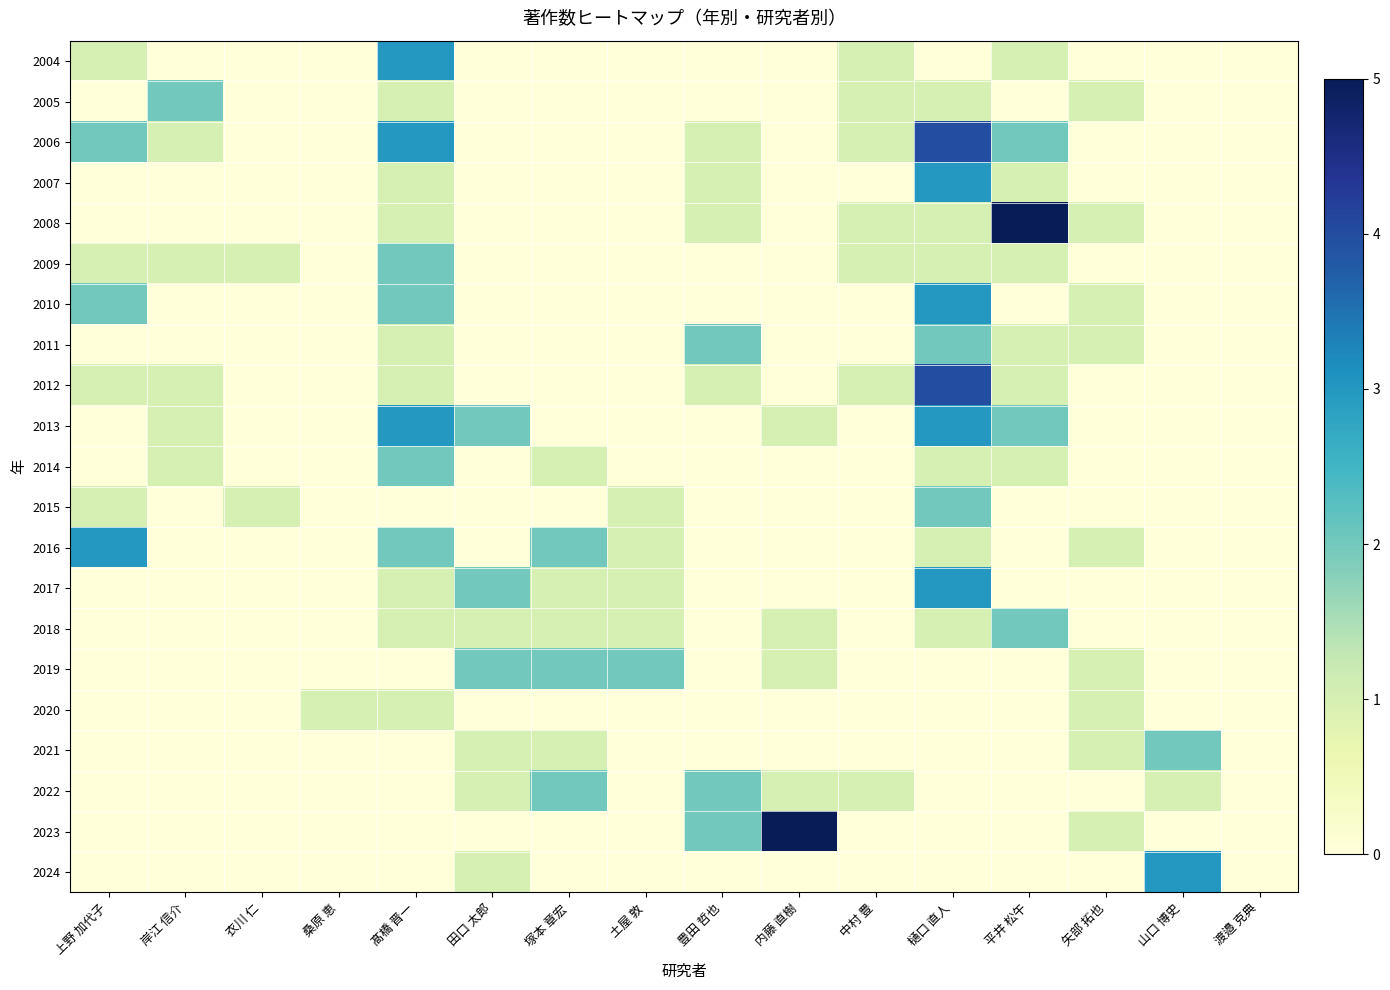

List the series in order of their peak value, highest first.

2008, 2023, 2006, 2012, 2004, 2007, 2010, 2013, 2016, 2017, 2024, 2005, 2009, 2011, 2014, 2015, 2018, 2019, 2021, 2022, 2020